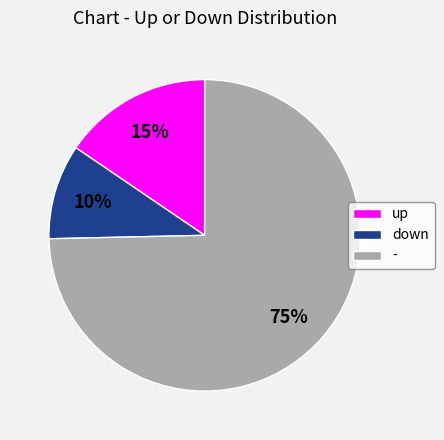

Count the number of slices in the pie.

3